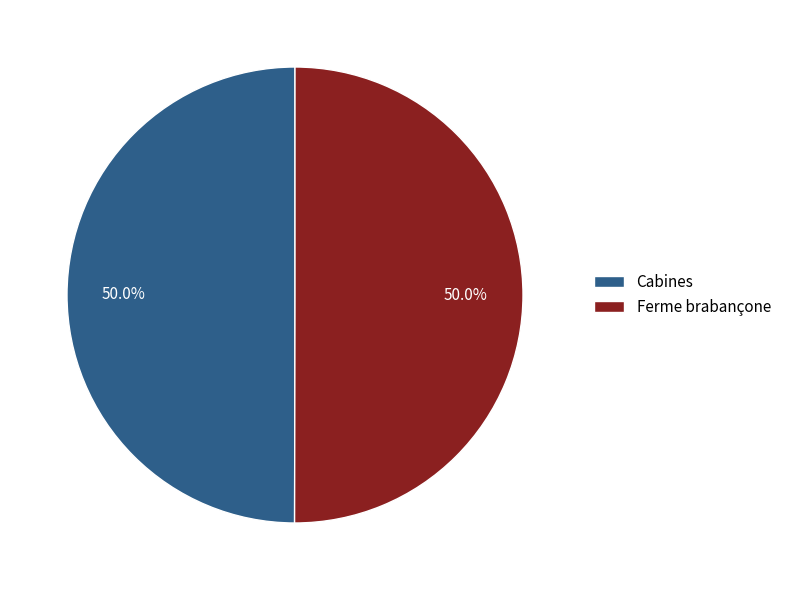

Approximately how many times larger is the value at Cabines compared to Ferme brabançone?

1.0